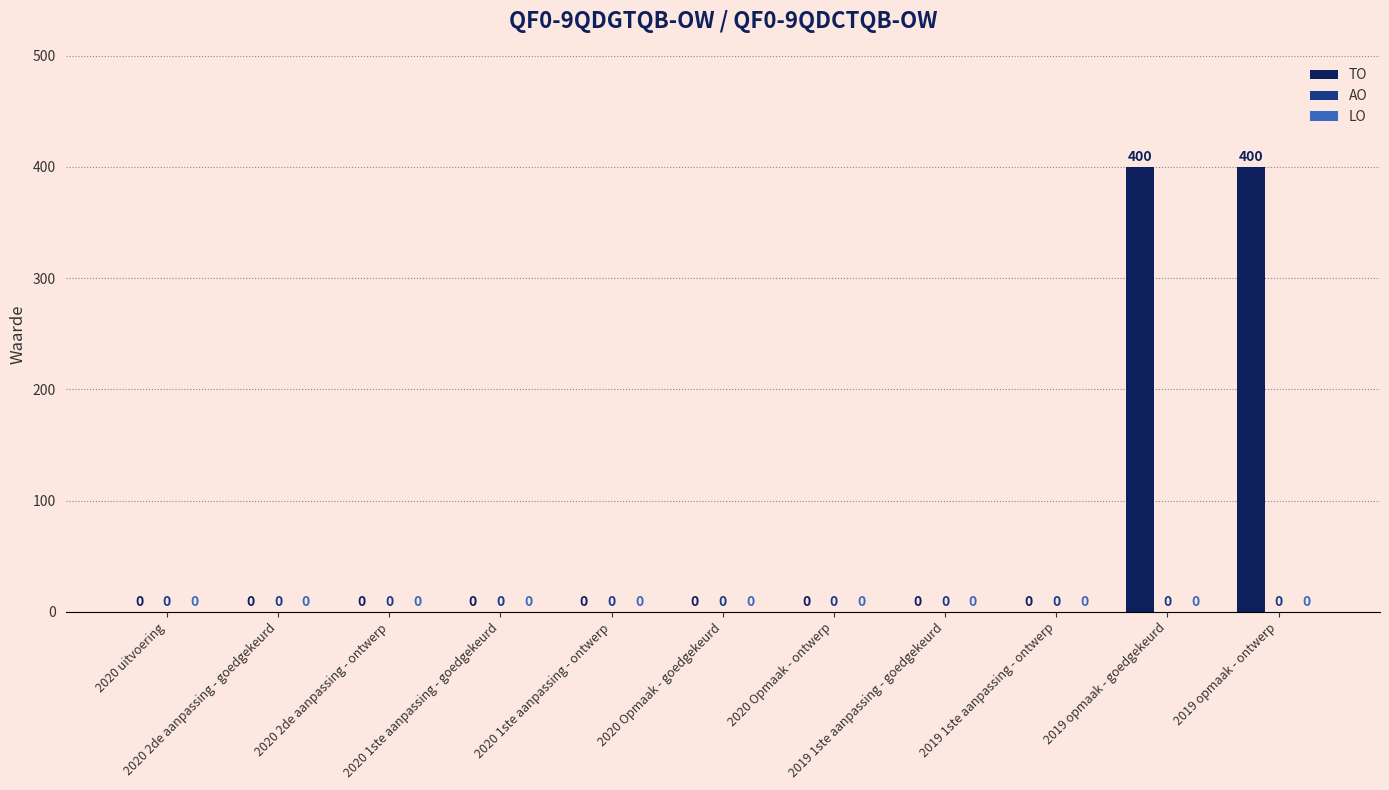

What is the sum of all values?

800